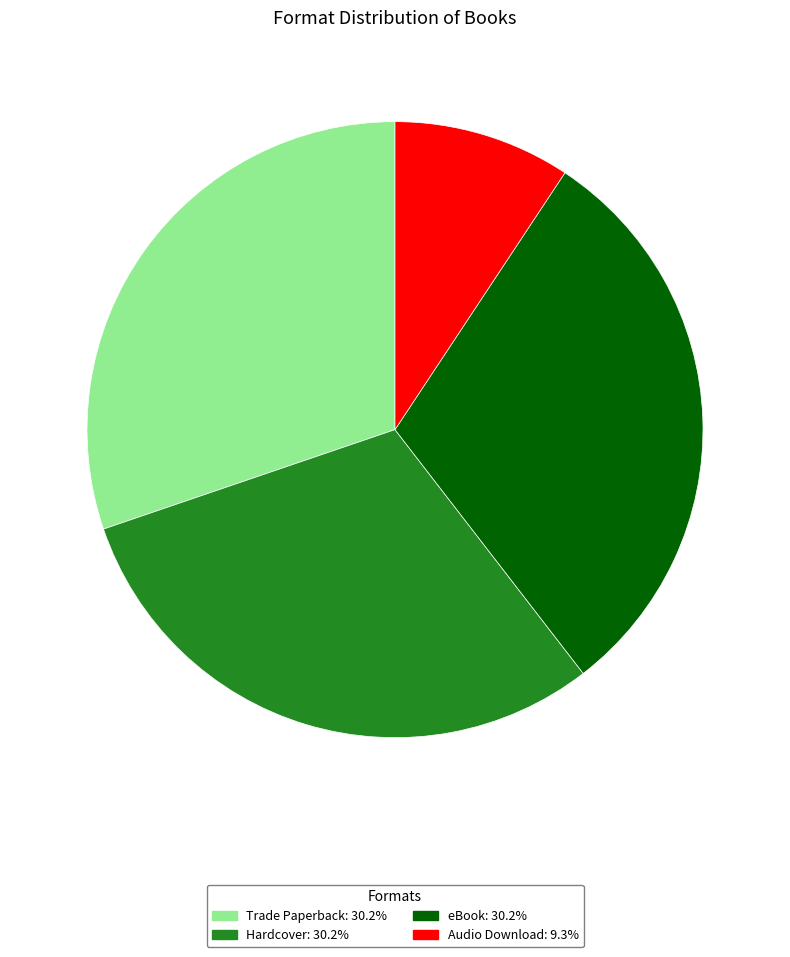

What is the ratio of the value at Hardcover to the value at eBook?

1.0